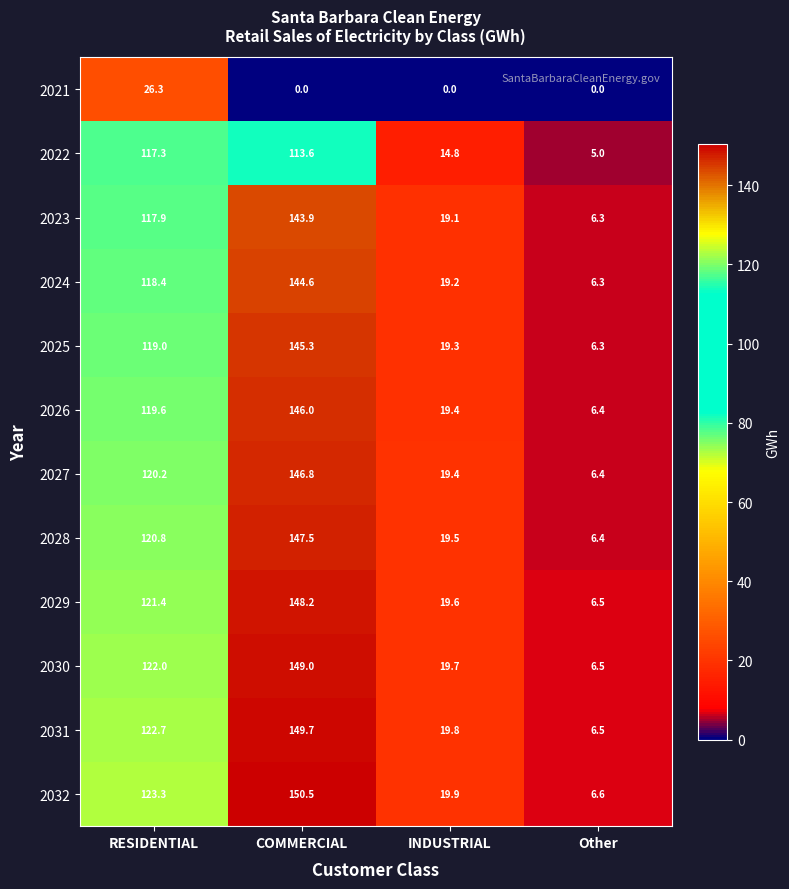

Which label corresponds to the largest value in the chart?

COMMERCIAL